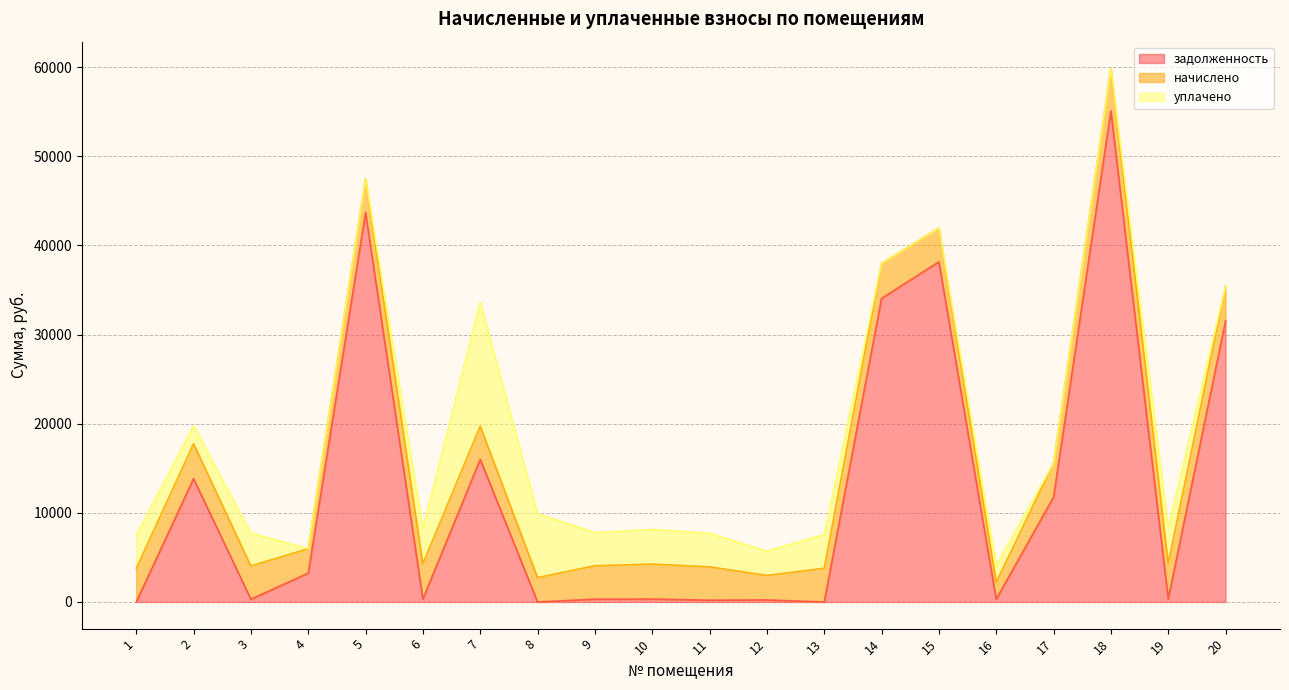

Where do уплачено and задолженность first cross each other?

1 and 2